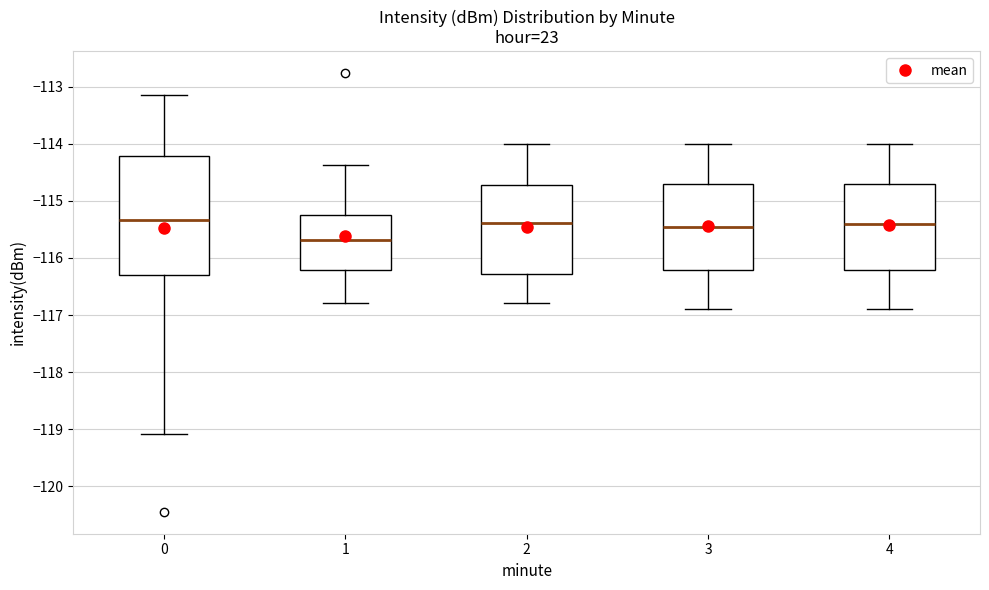

Where does the lower whisker of the box at x = 0 end on the y-axis? The values are not printed on the chart, so give them approximately, as read against the axis.

-119.1